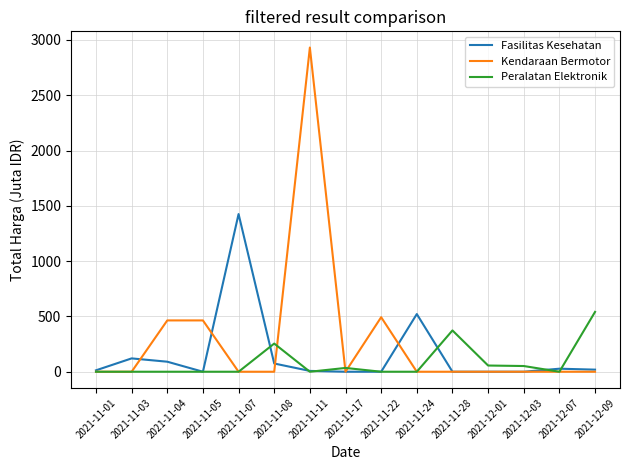

Which series changed the most between 2021-11-05 and 2021-11-07?

Fasilitas Kesehatan